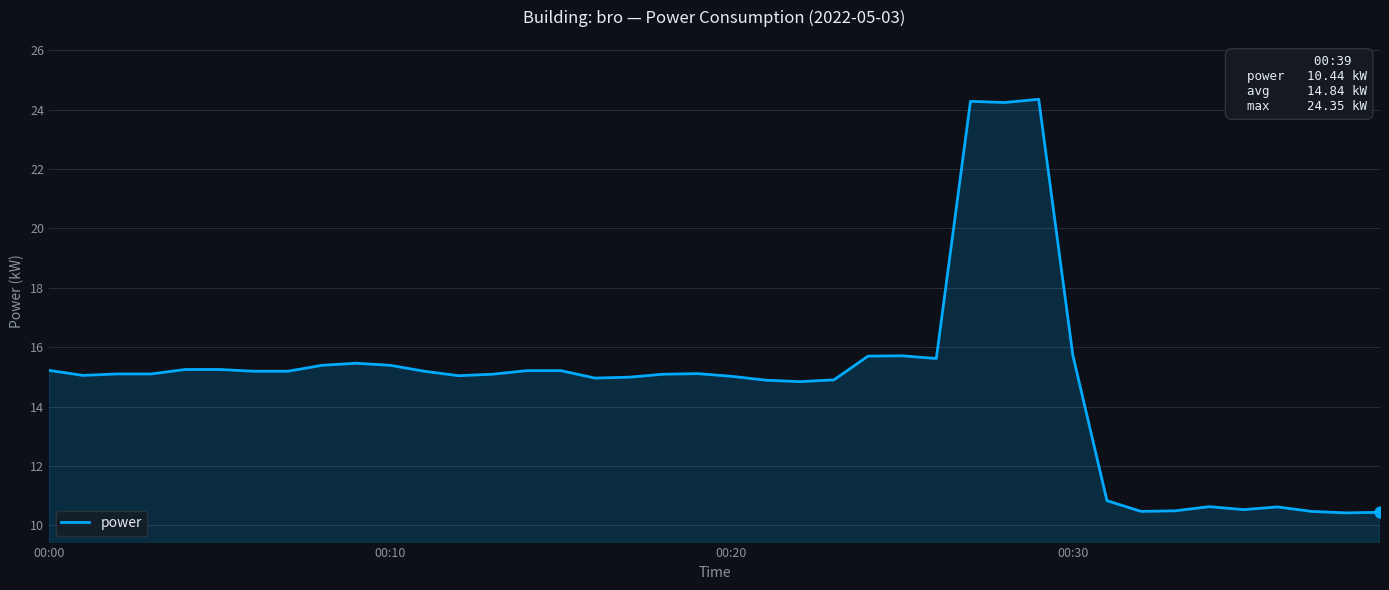

What is the difference between the maximum and minimum values?

13.9